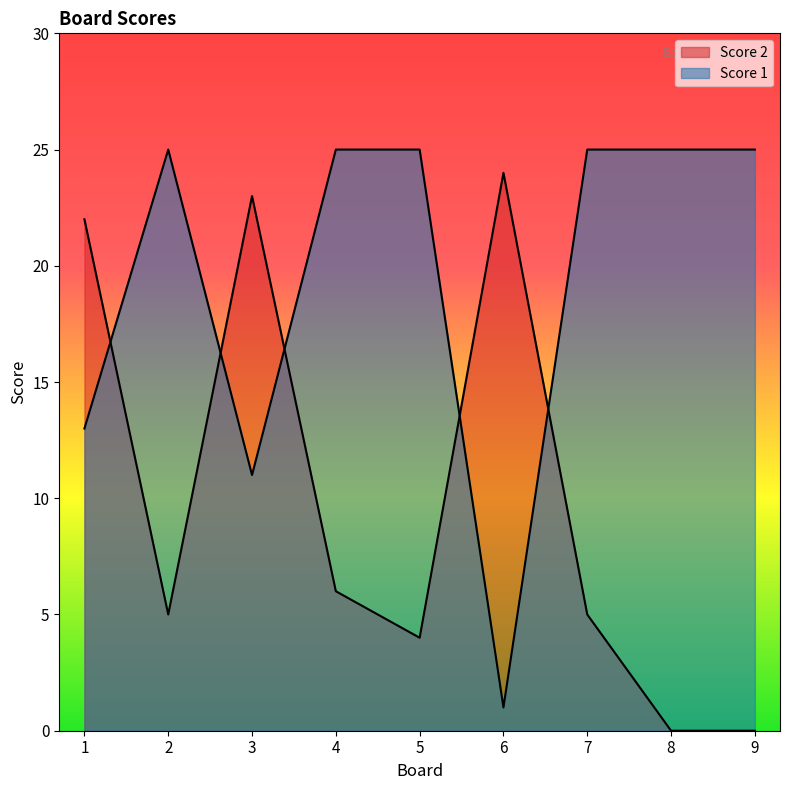

At which category does Score 2 reach its first local valley?

2